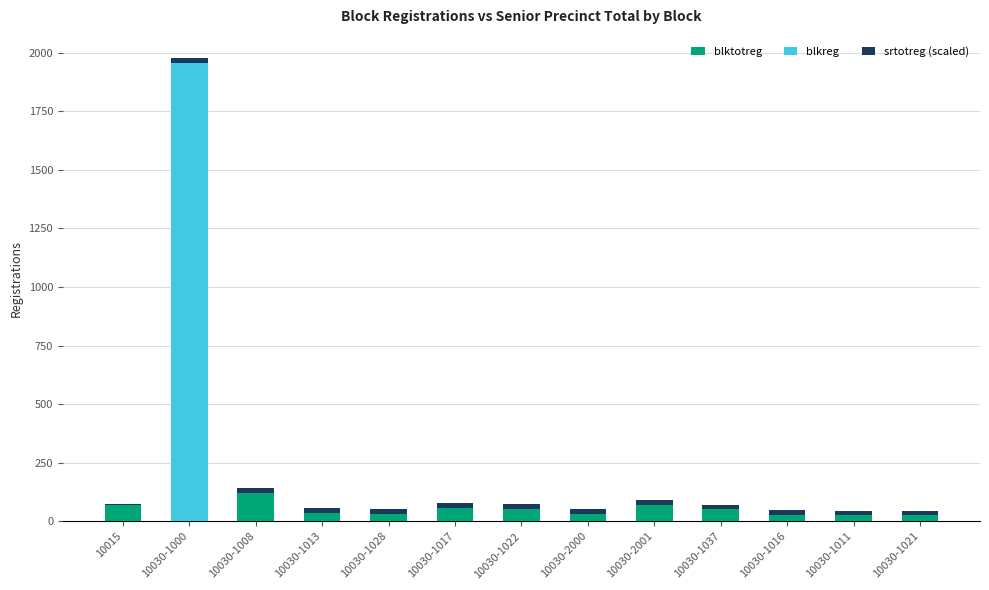

The value of blktotreg at 10030-2001 is 71.0. True or false?

True